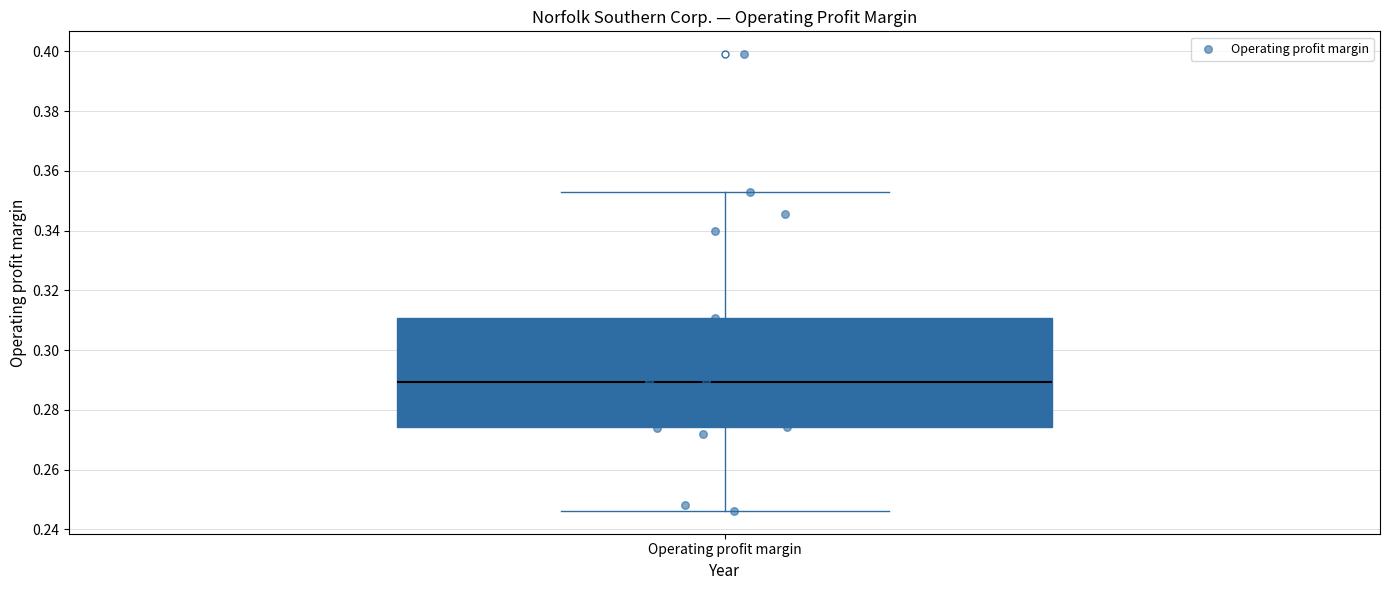

Transcribe this box plot: give where the median line is, the range the box spans, and where the two whiskers end, as read against the y-axis. The values are not printed on the chart, so give them approximately, as read against the axis.

median 0.290, box 0.274 to 0.310, whiskers 0.246 to 0.354